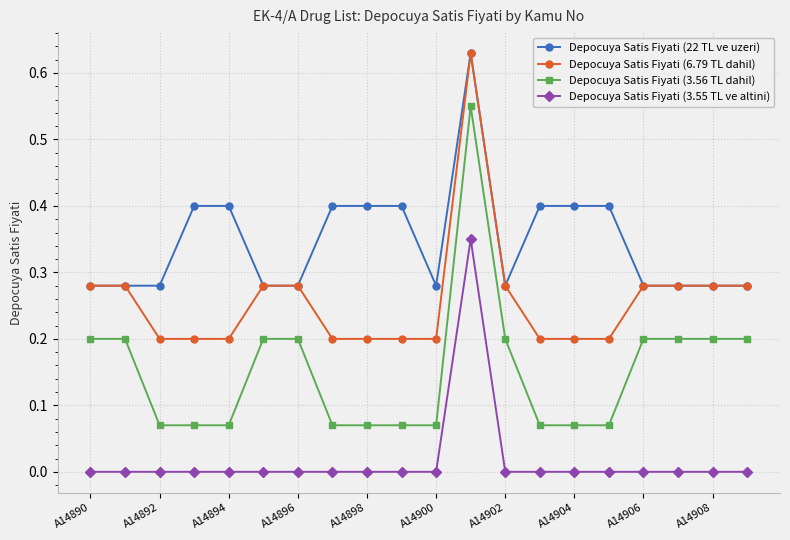

Which series has the largest range (max minus min)?

Depocuya Satis Fiyati (3.56 TL dahil)